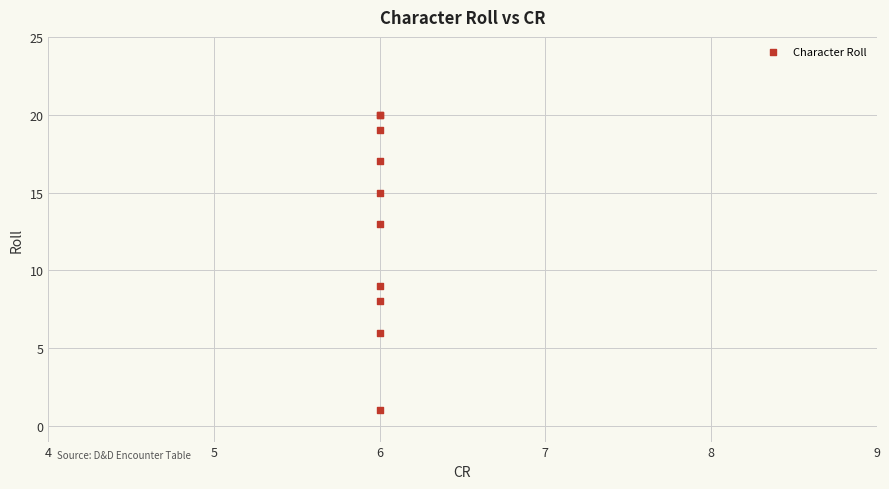

What Y value in the scatter plot is closest to 10?

9